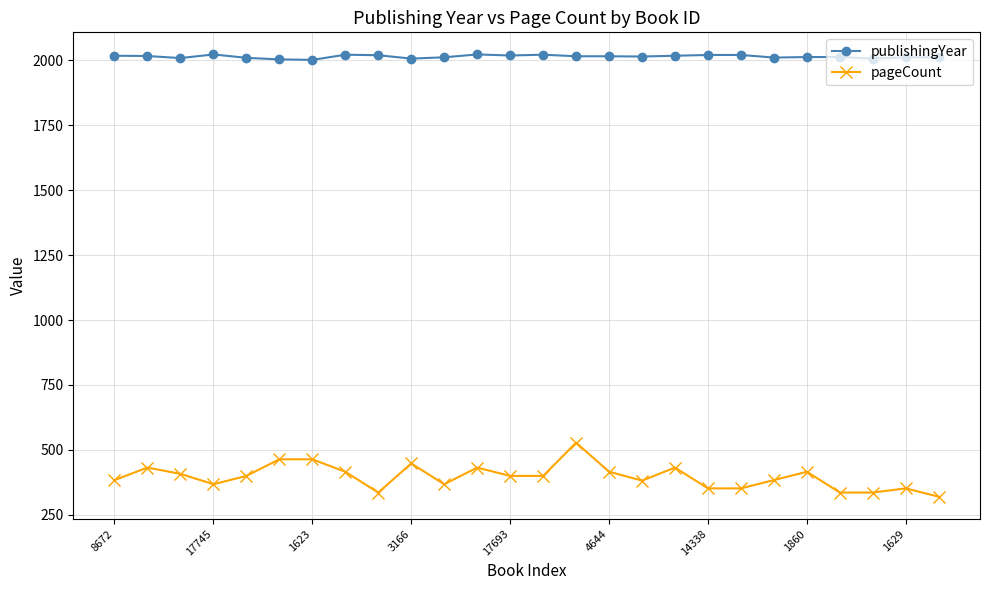

What is the value of the pageCount point at the 21st from the left?

384